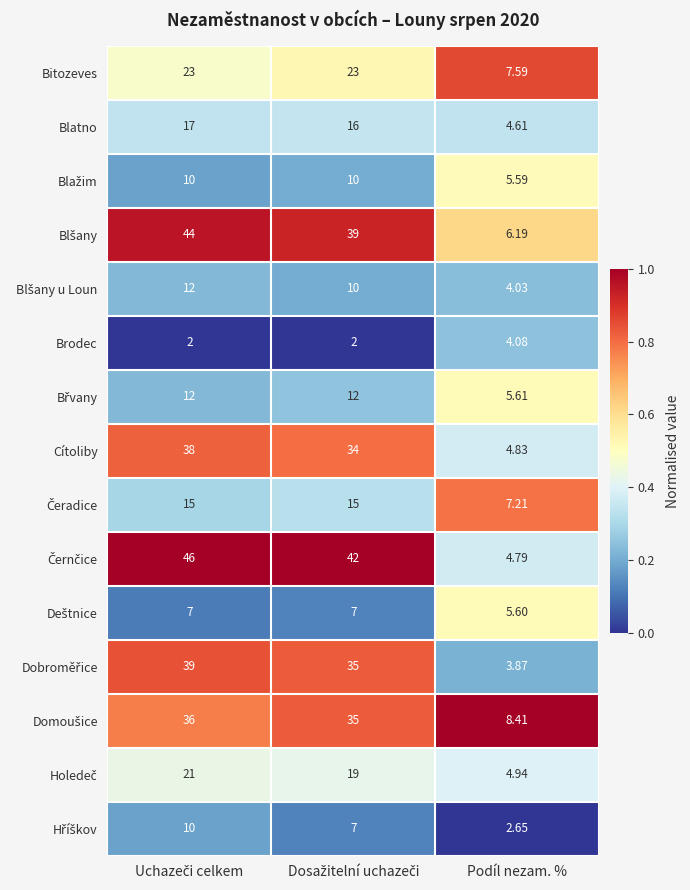

Which category has the lowest value in the Cítoliby series?

Podíl nezam. %